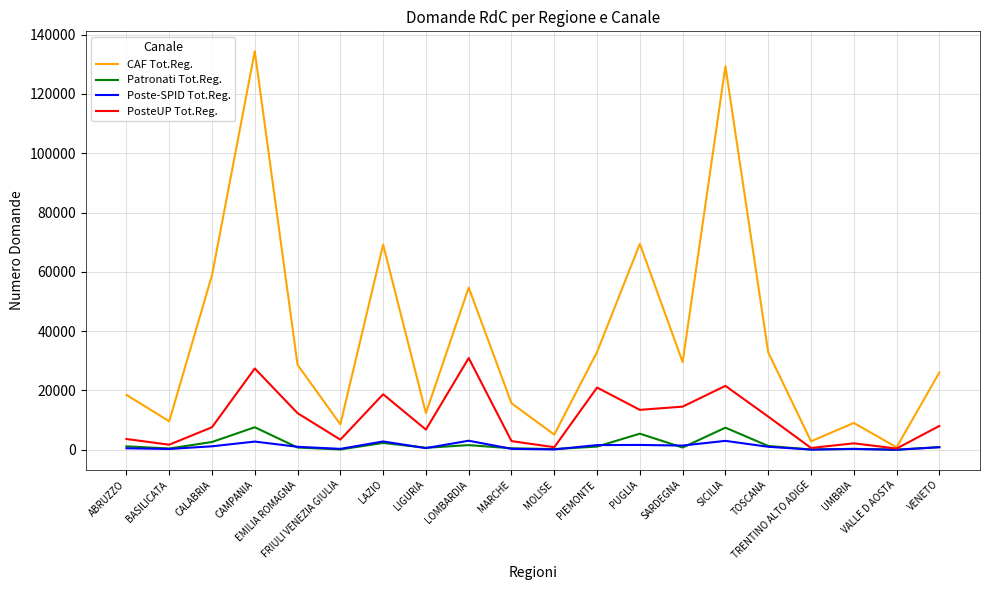

Is the value of Patronati Tot.Reg. at MOLISE greater than the value of PosteUP Tot.Reg. at PUGLIA?

No